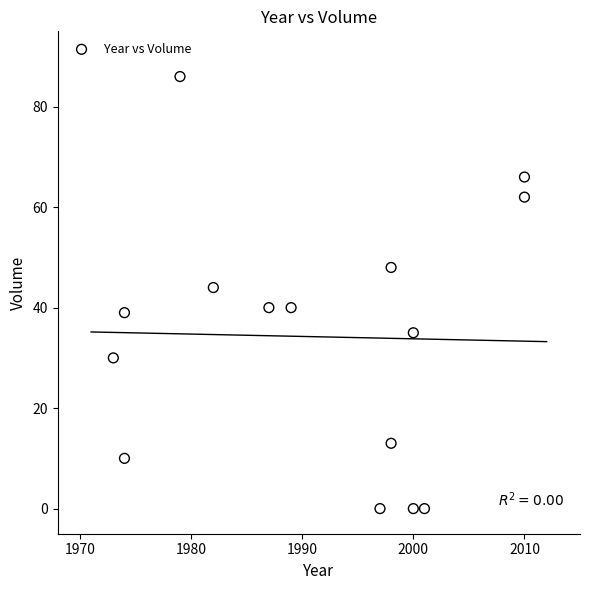

What is the range of X values (max minus min)?

37